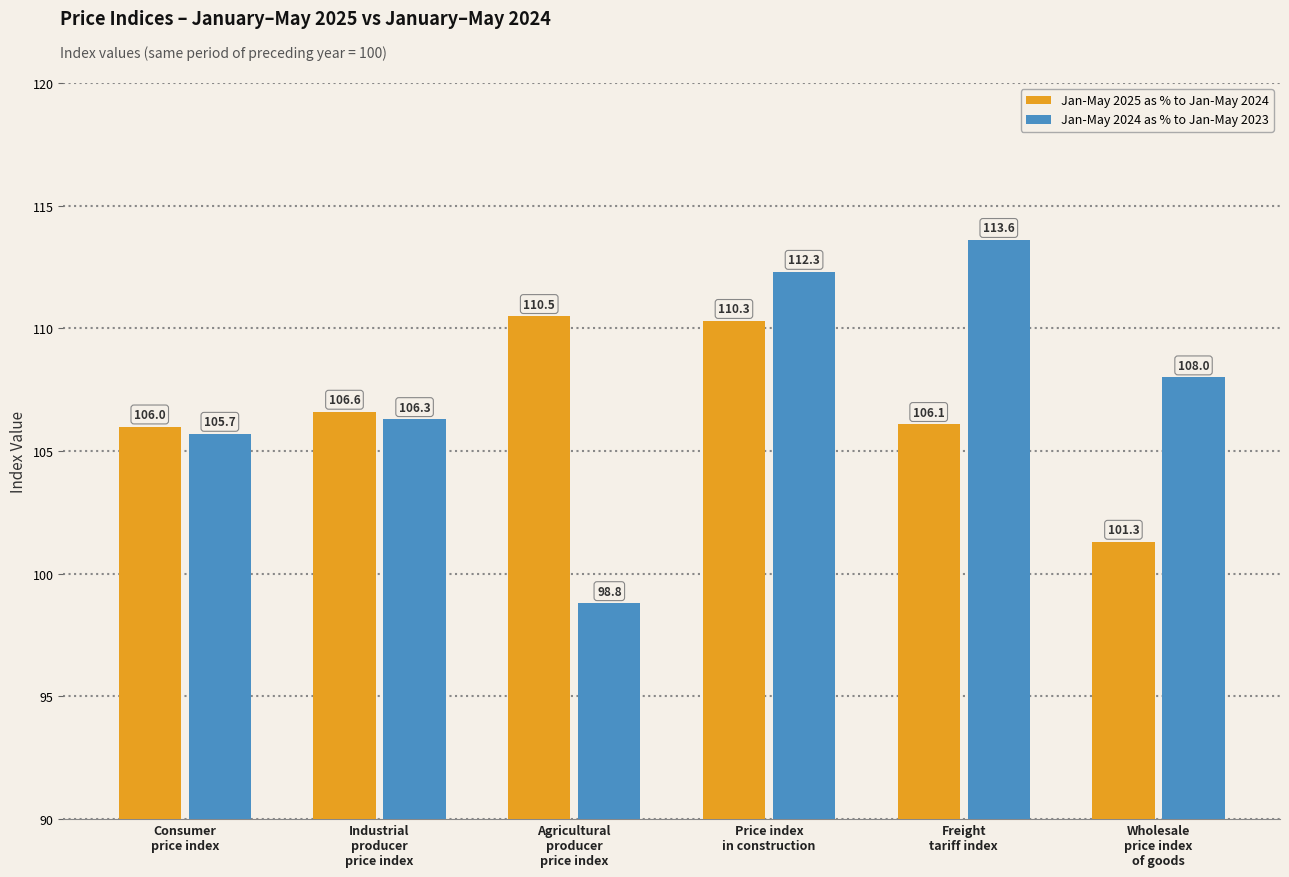

What is the greatest value displayed?

113.6